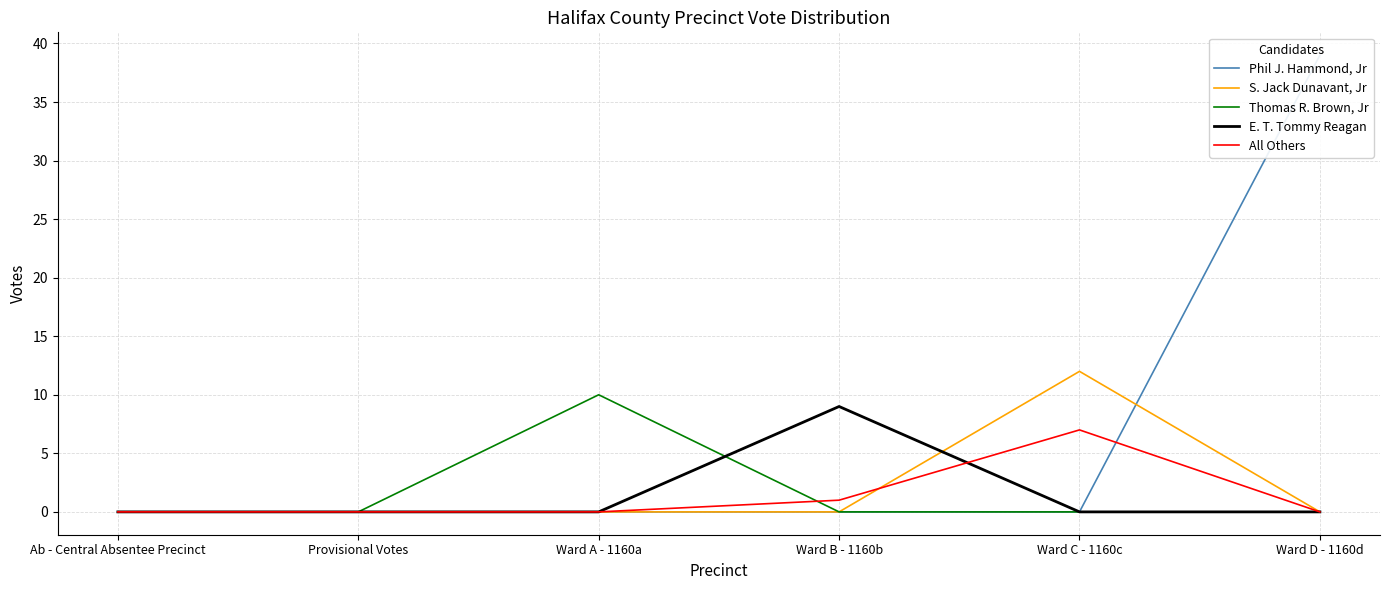

True or false: S. Jack Dunavant, Jr has more than 2 interior local peaks.

False